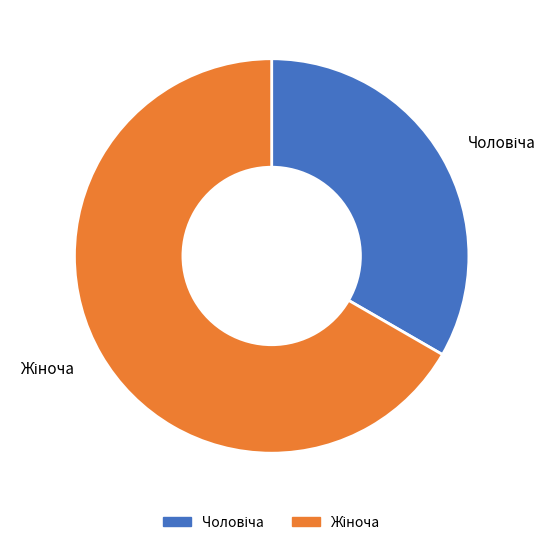

Does any single category account for the majority?

Yes